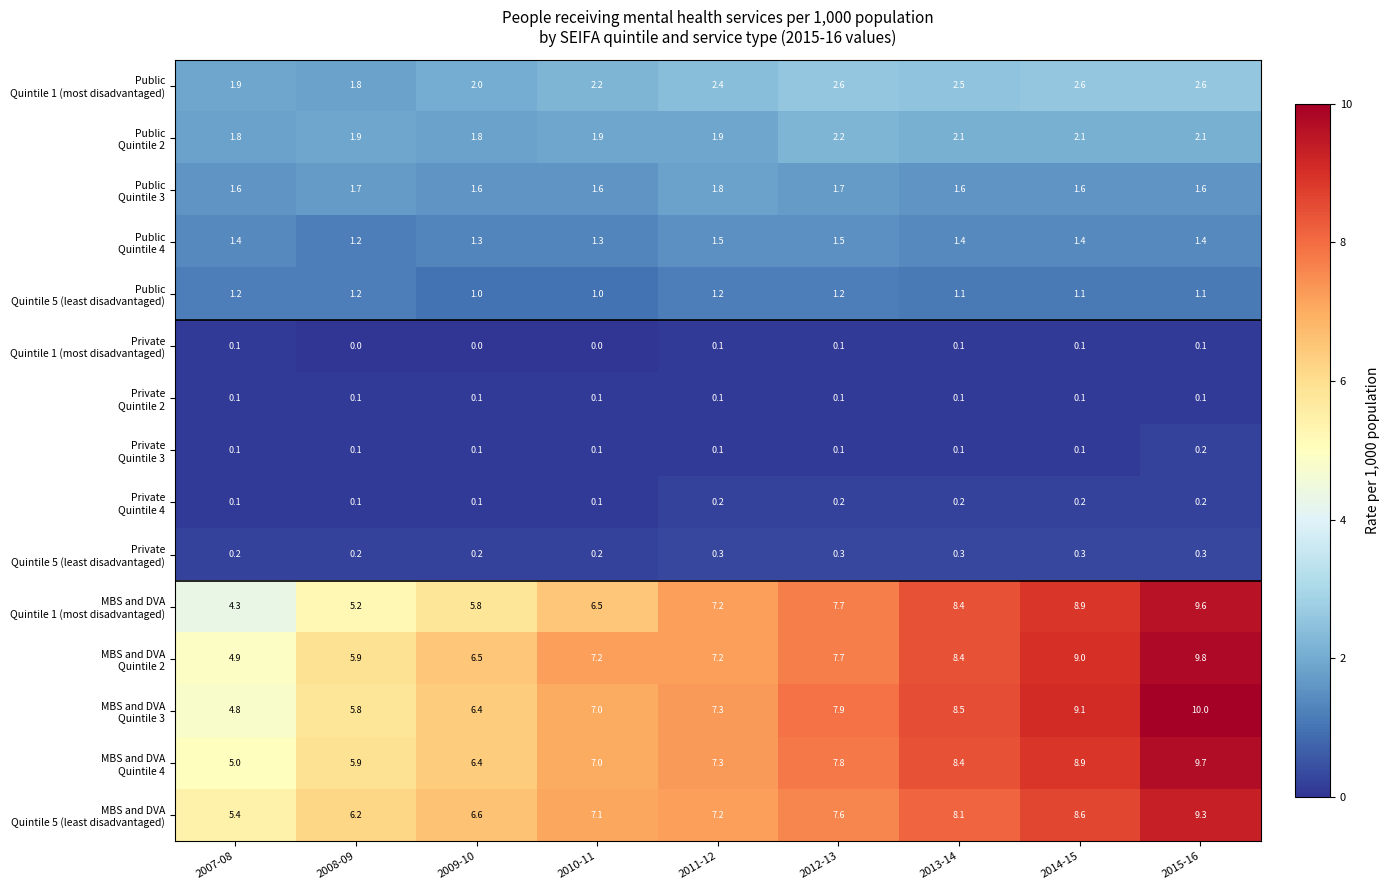

What is the total value across all series at 2015-16?

58.1